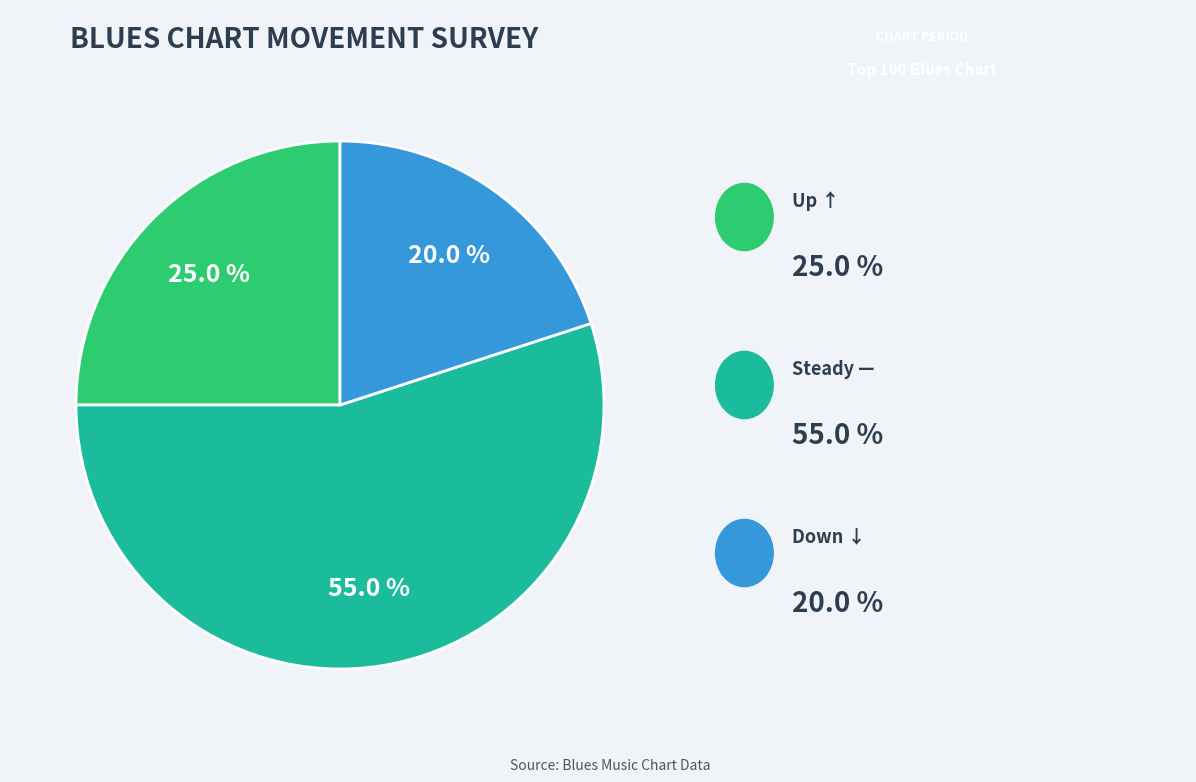

Does any single category account for the majority?

Yes